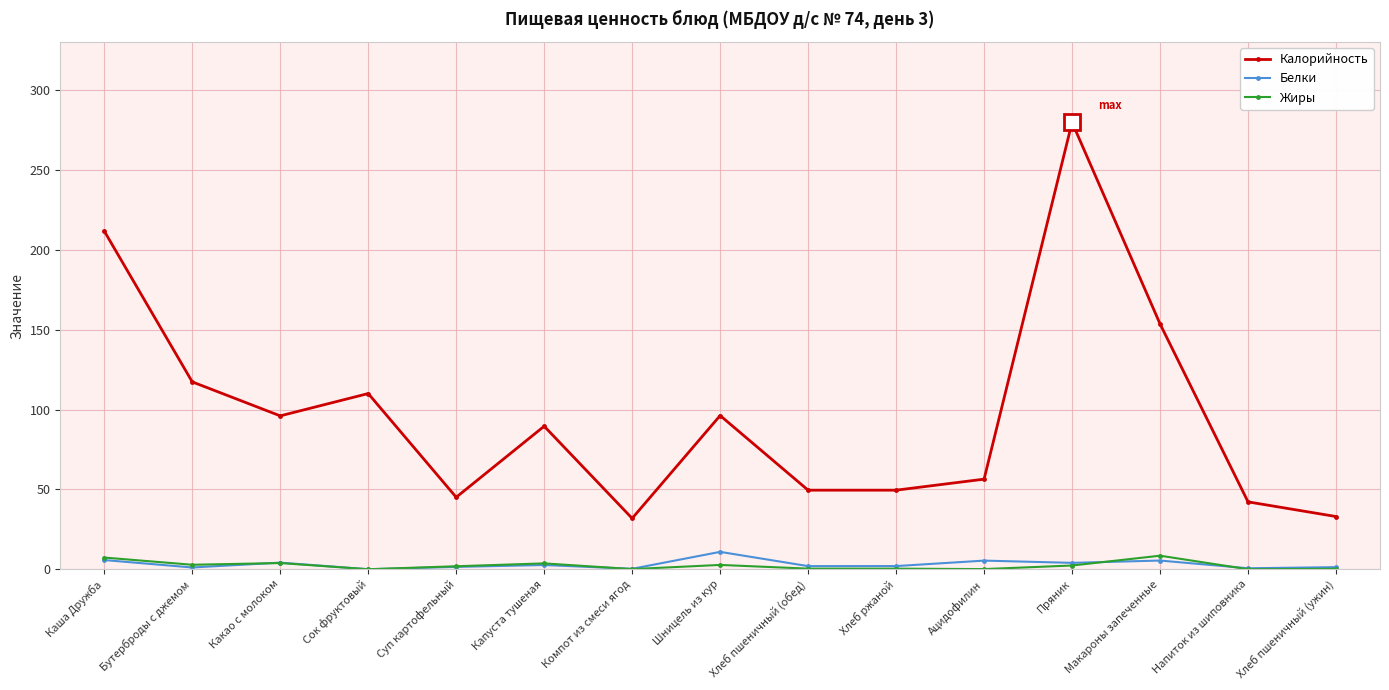

Is the value of Белки at Какао с молоком greater than the value of Жиры at Хлеб пшеничный (ужин)?

Yes